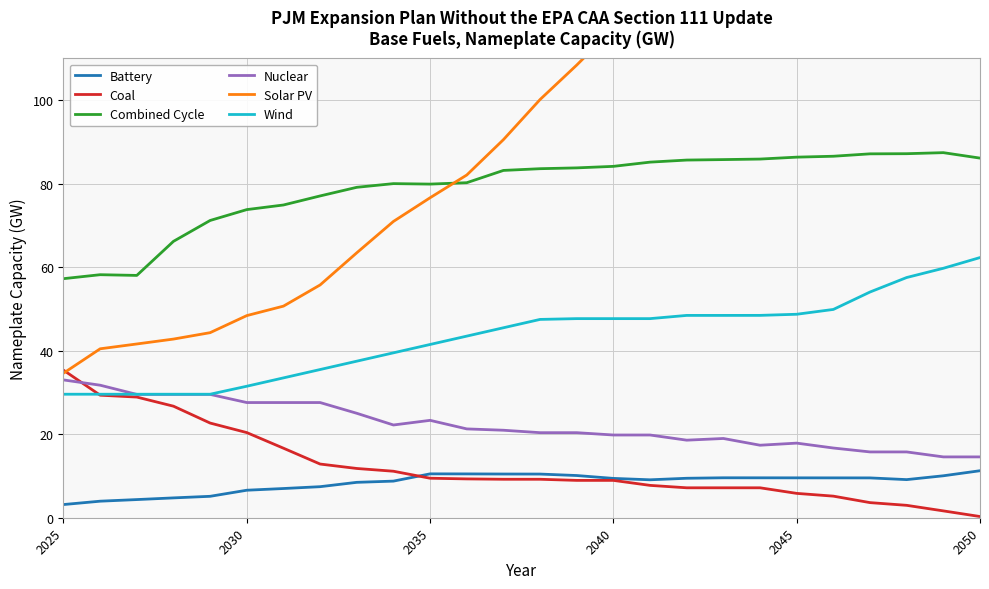

True or false: Combined Cycle and Wind cross at least once.

False